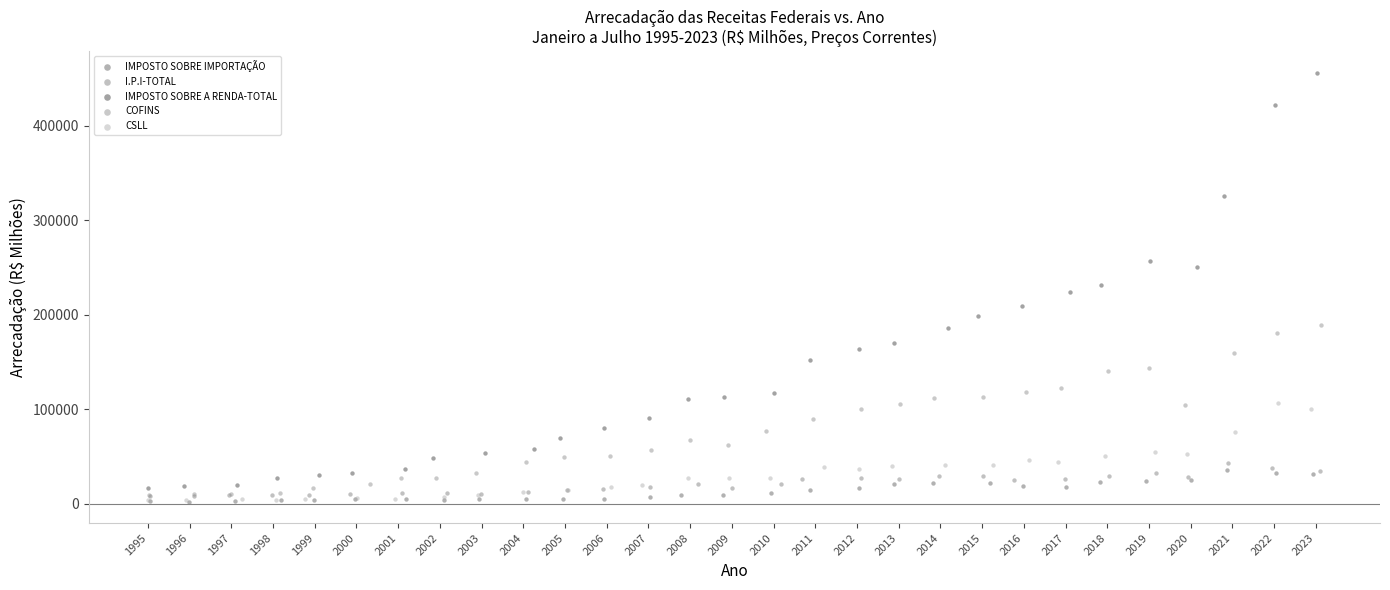

Which series has the widest spread of Y values?

IMPOSTO SOBRE A RENDA-TOTAL